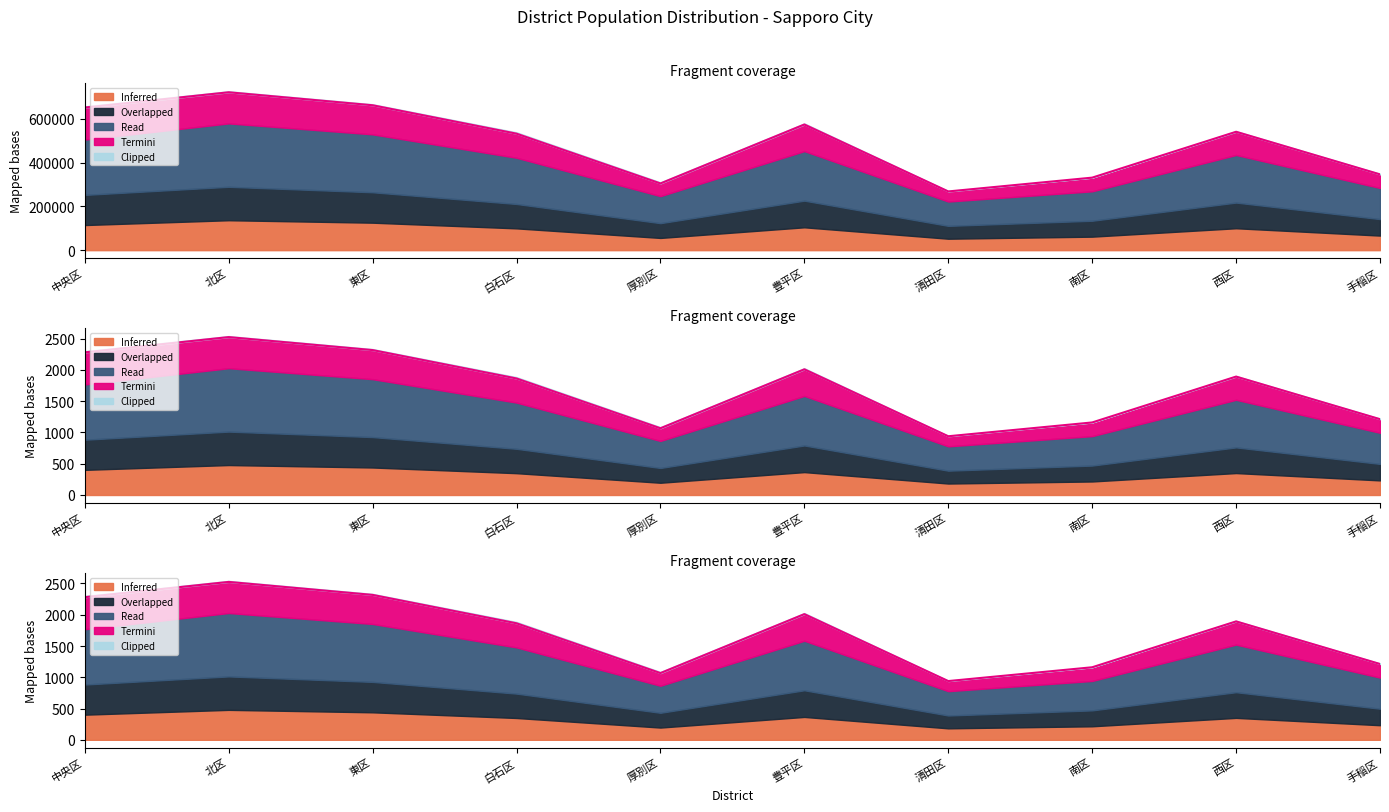

At how many categories does at least one series exceed 482224?

6